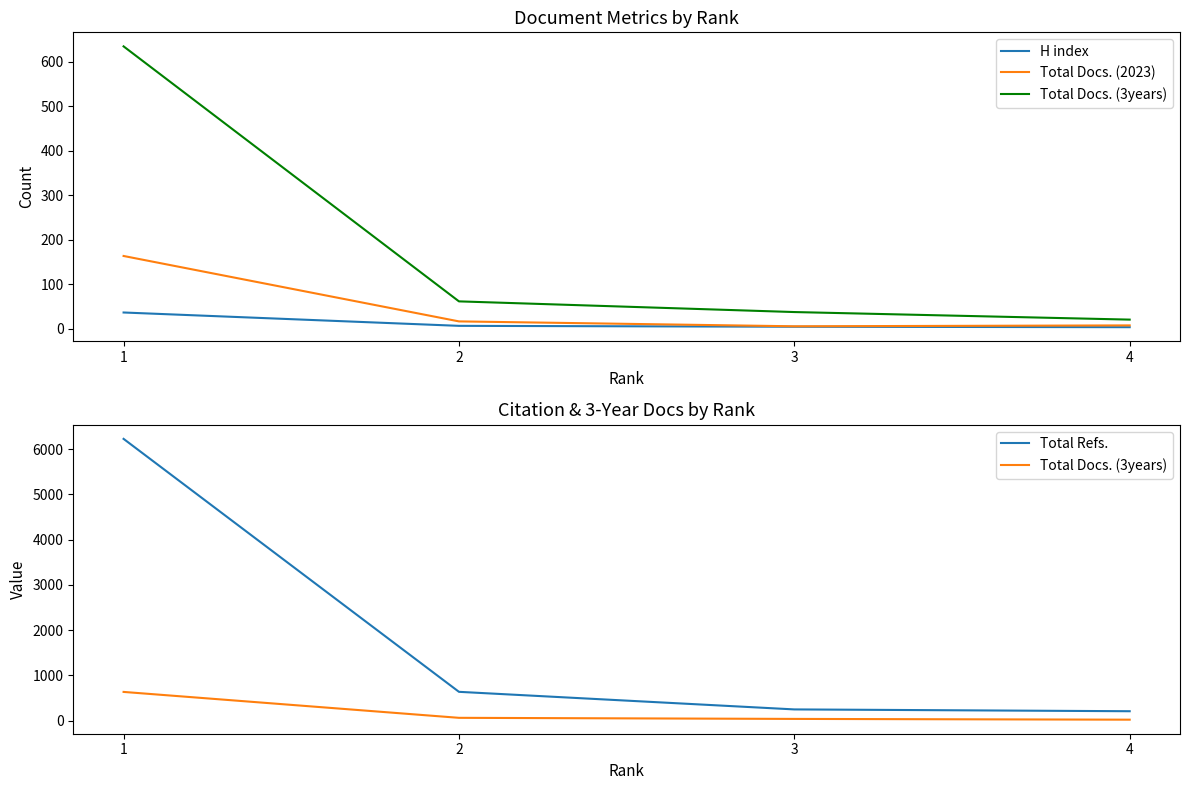

What value does the Total Docs. (3years) series have at 2, to the nearest 50?

50